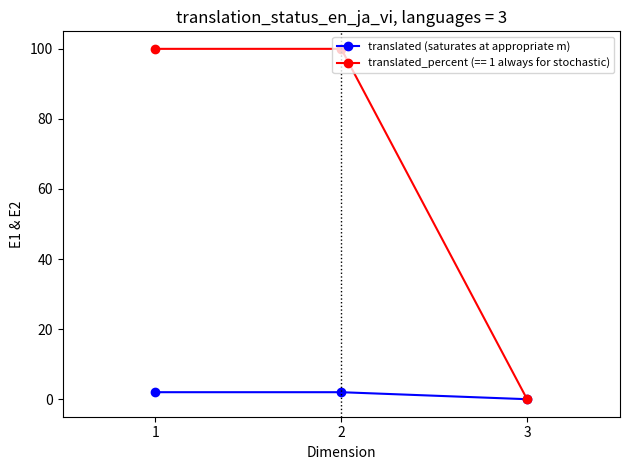

Which series has the widest spread of values?

translated_percent (== 1 always for stochastic)